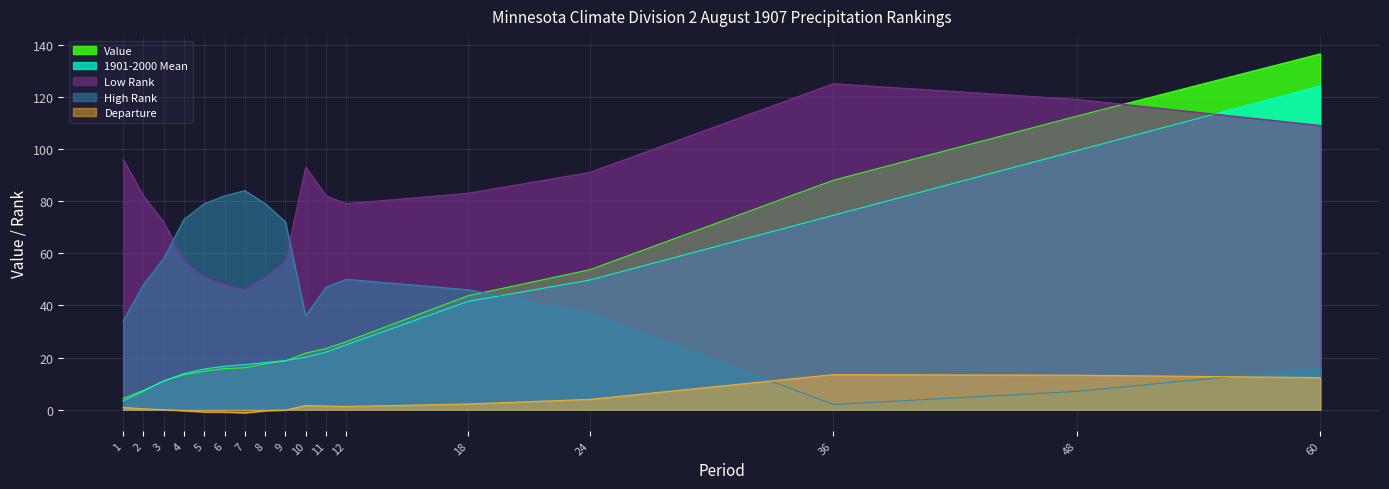

What is the total value across all series at 6?

161.5